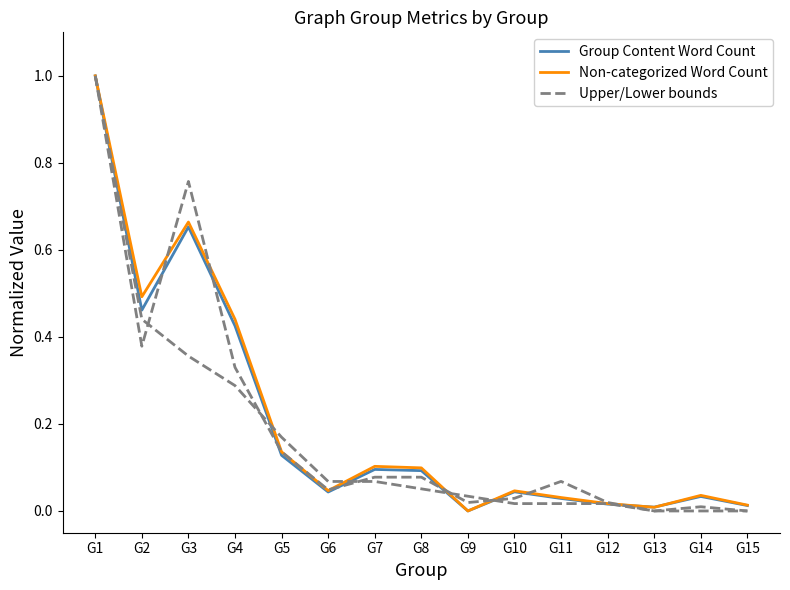

Is the value of Group Content Word Count at G4 greater than the value of Non-categorized Word Count at G8?

Yes